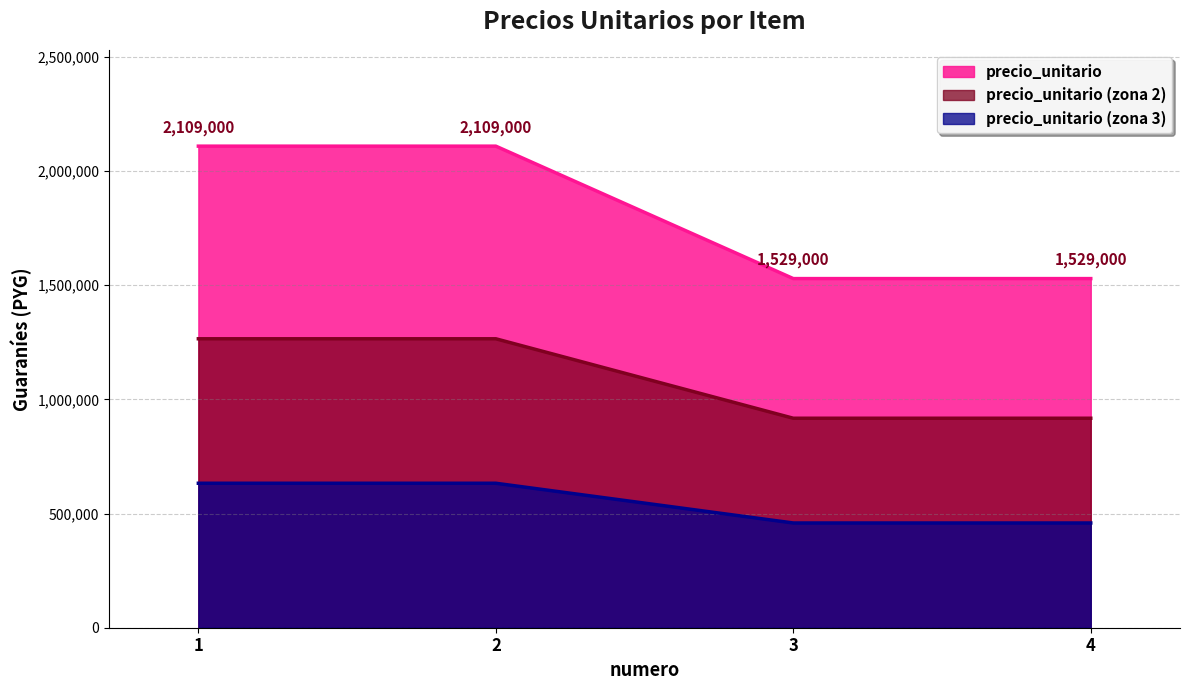

At which category is the sum across all series the highest?

1